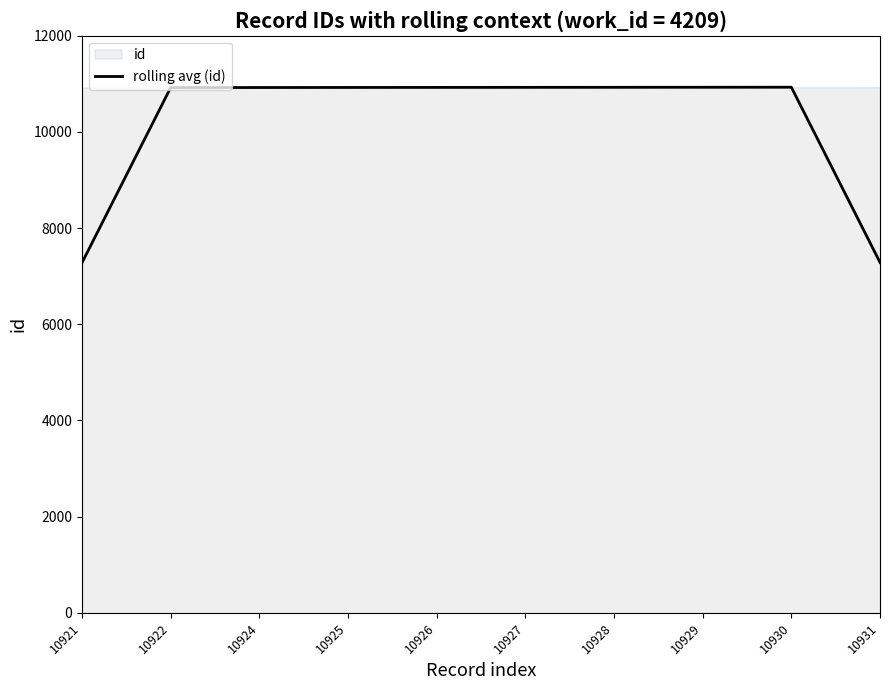

How many points are higher than both their immediate neighbors (excluding endpoints)?

1